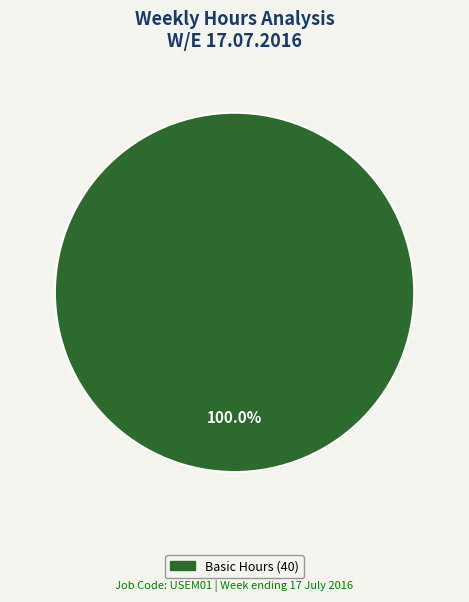

Does any single category account for the majority?

Yes